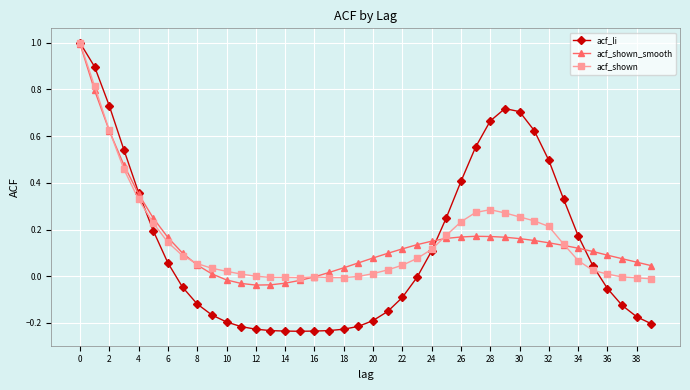

Which series has the largest range (max minus min)?

acf_li